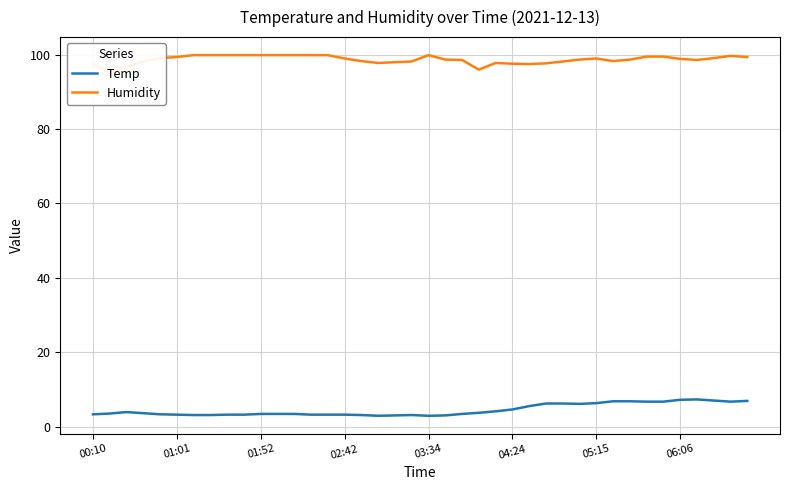

True or false: Humidity and Temp intersect in this chart.

False